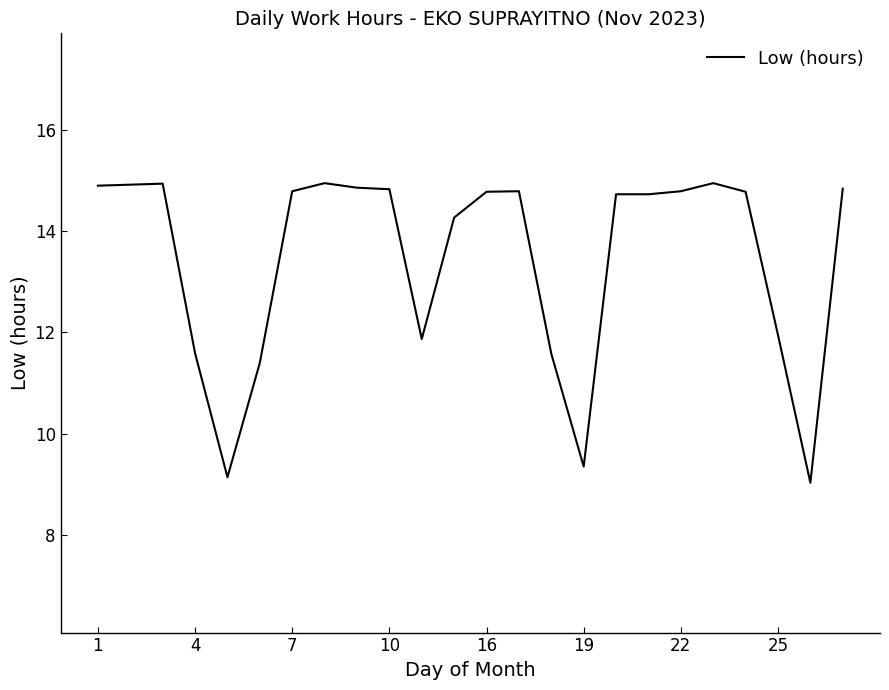

What is the difference between the maximum and minimum values?

5.9